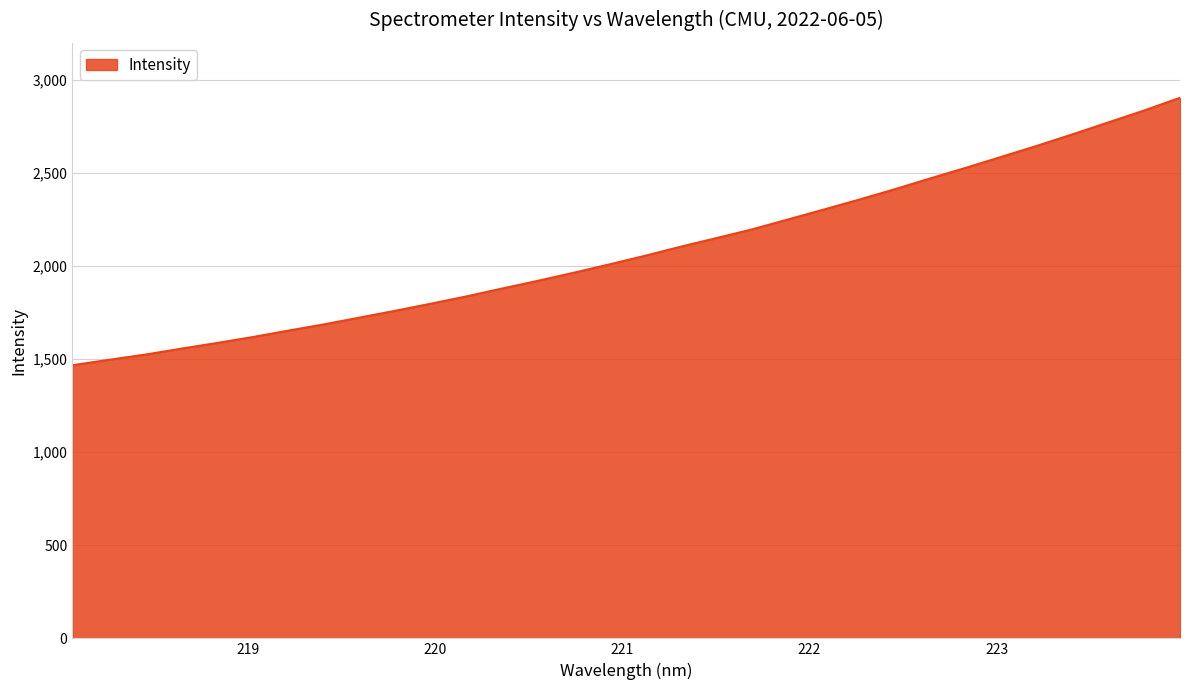

Does the chart display data point markers on the line(s)?

No